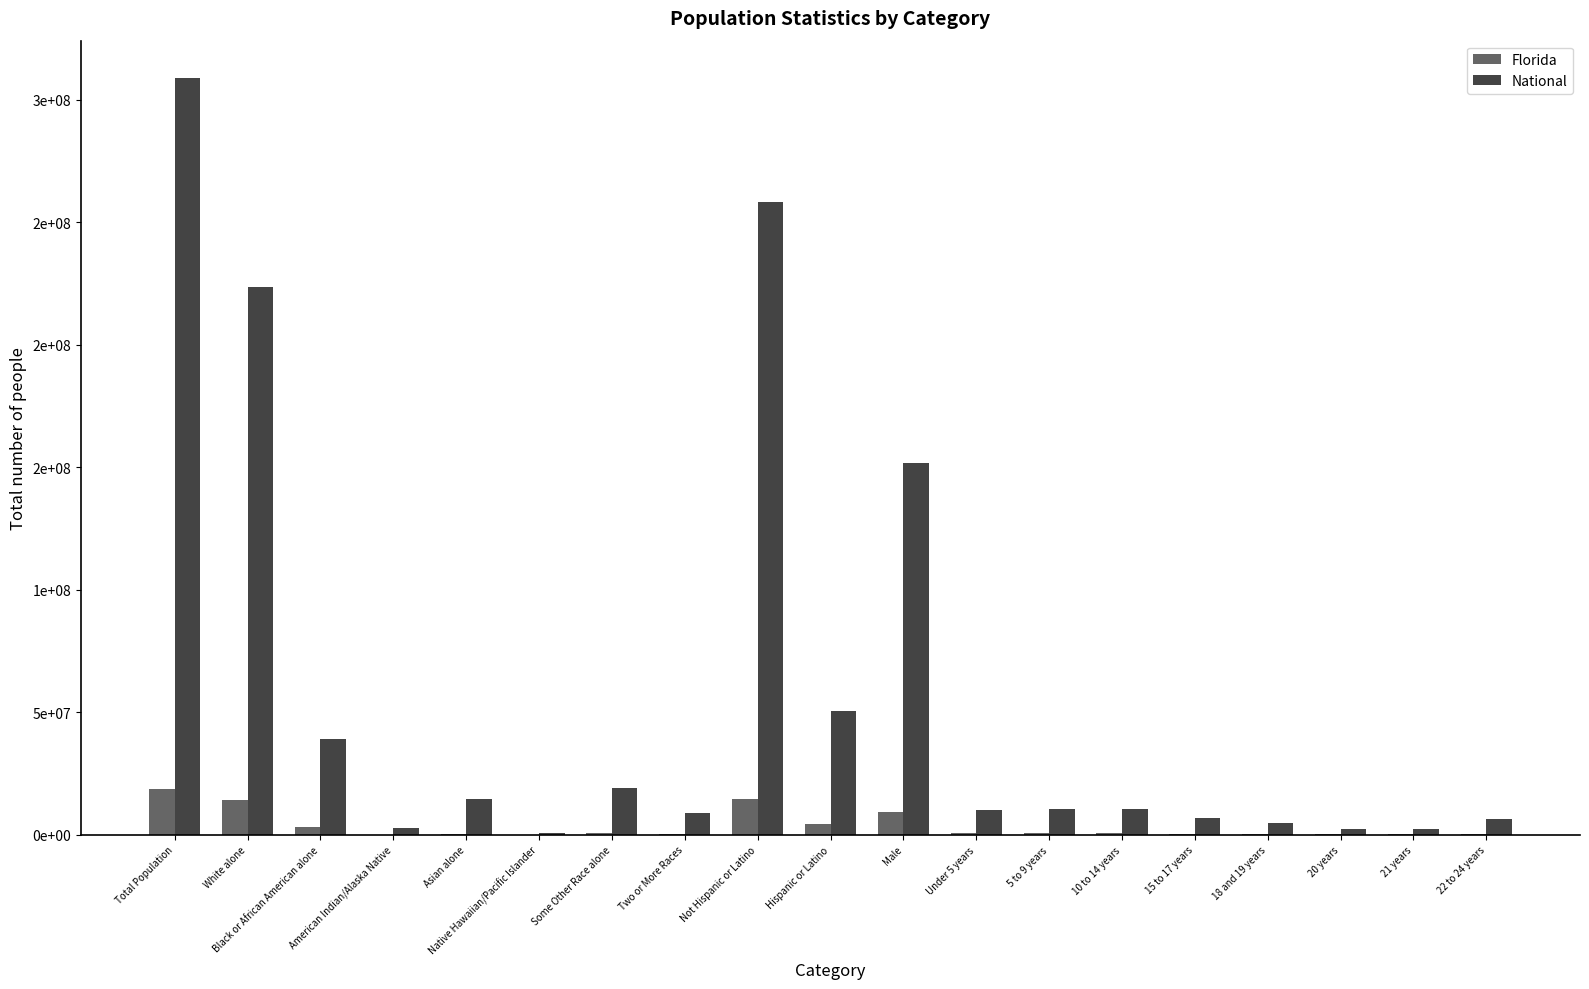

The value of National at Black or African American alone is 19188334. True or false?

False